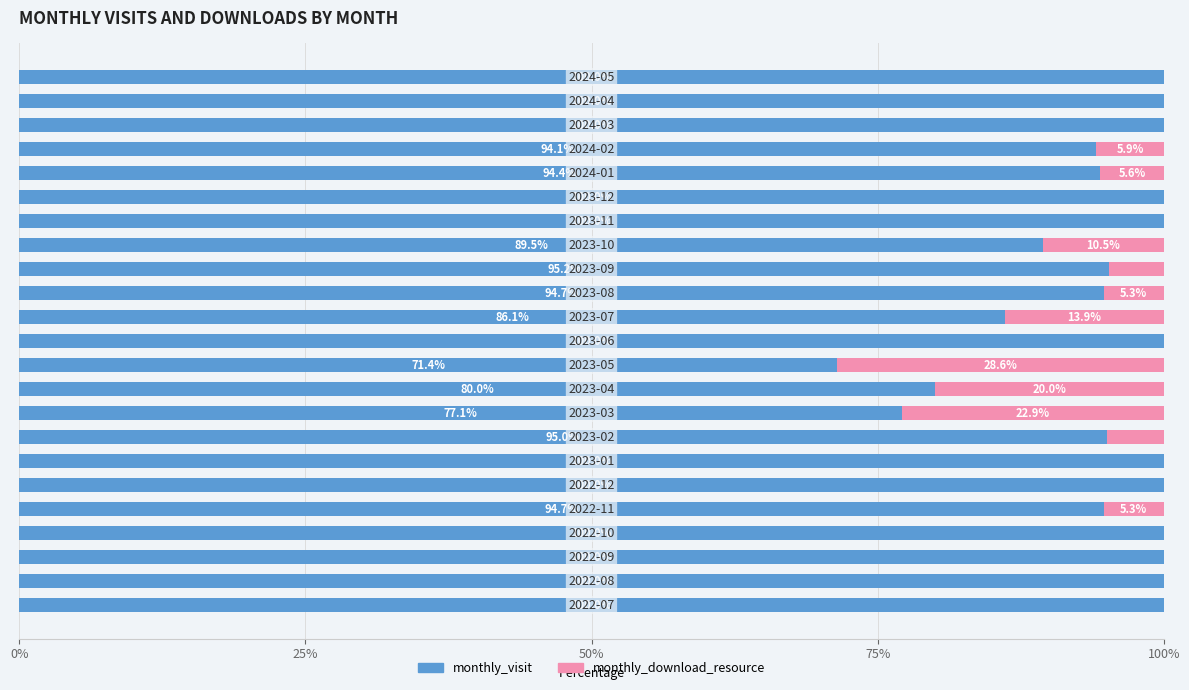

What is the highest value of the monthly_visit series?

100.0